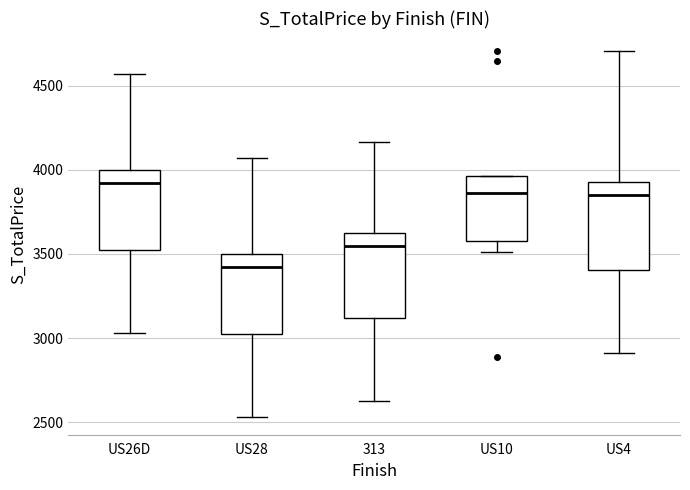

Where does the lower whisker of the box for US4 end on the y-axis? The values are not printed on the chart, so give them approximately, as read against the axis.

2900